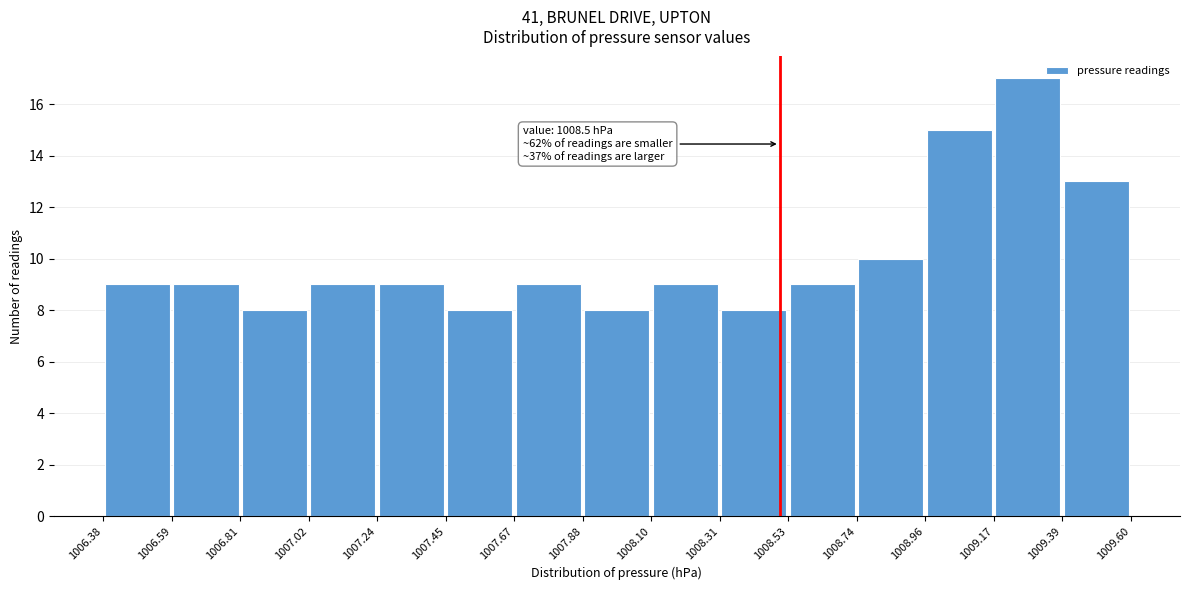

Over which range of the x-axis is the bar tallest?

1009.17 to 1009.39